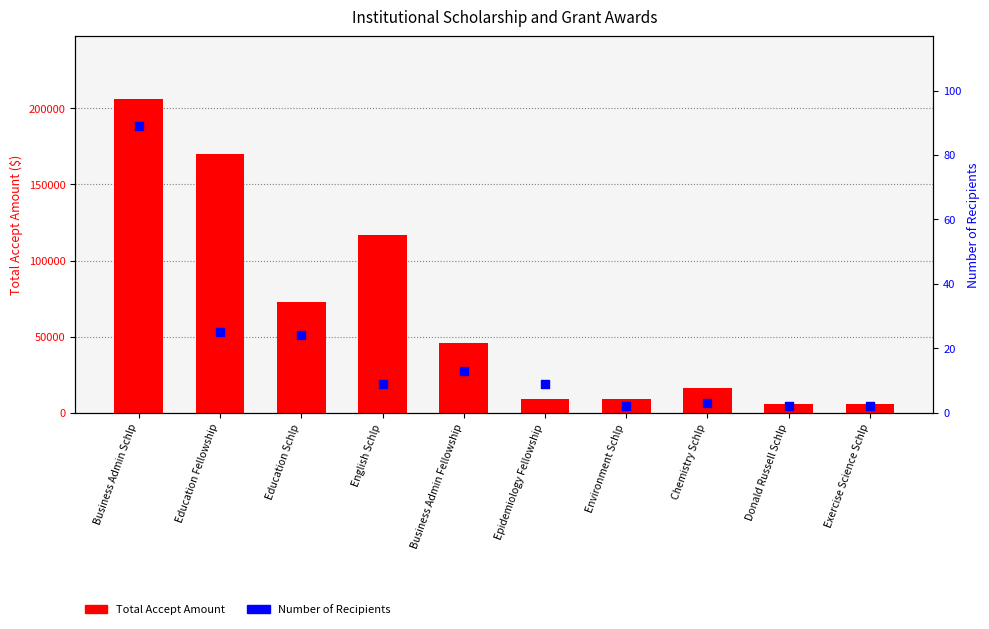

What are all the series names shown in the legend?

Total Accept Amount, Number of Recipients